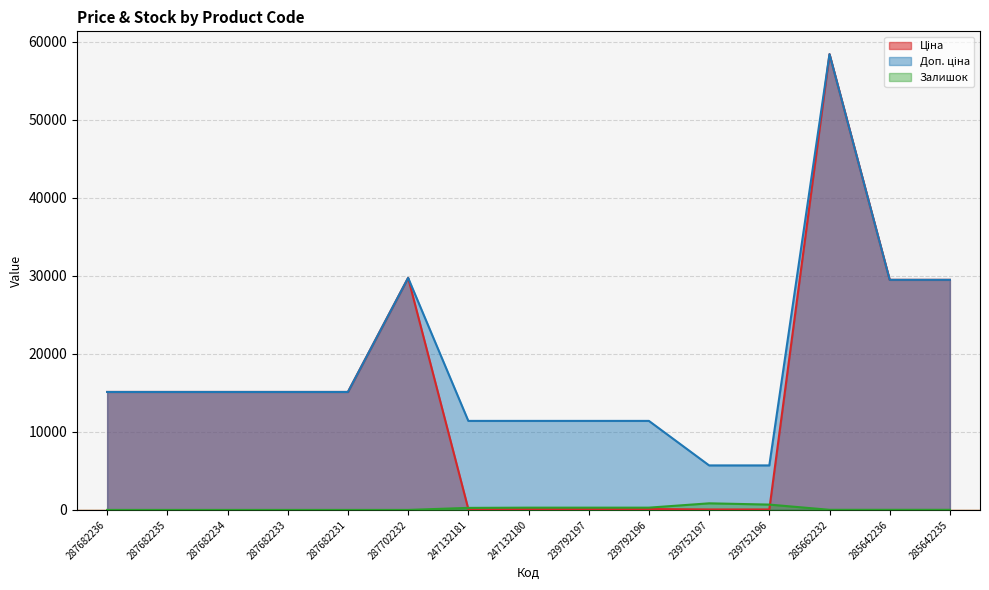

Reading left to right, what are all the values shown in this chart?

Ціна: 287682236=15120.0	287682235=15120.0	287682234=15120.0	287682233=15120.0	287682231=15120.0	287702232=29747.2	247132181=114.1	247132180=114.1	239792197=114.1	239792196=114.1	239752197=57.0	239752196=57.0	285662232=58426.5	285642236=29491.5	285642235=29491.5
Доп. ціна: 287682236=15120.0	287682235=15120.0	287682234=15120.0	287682233=15120.0	287682231=15120.0	287702232=29747.2	247132181=11410.0	247132180=11410.0	239792197=11410.0	239792196=11410.0	239752197=5705.0	239752196=5705.0	285662232=58426.5	285642236=29491.5	285642235=29491.5
Залишок: 287682236=0.0	287682235=0.0	287682234=0.0	287682233=0.0	287682231=0.0	287702232=0.0	247132181=260.0	247132180=290.0	239792197=289.0	239792196=290.0	239752197=845.0	239752196=683.0	285662232=14.0	285642236=14.0	285642235=13.0